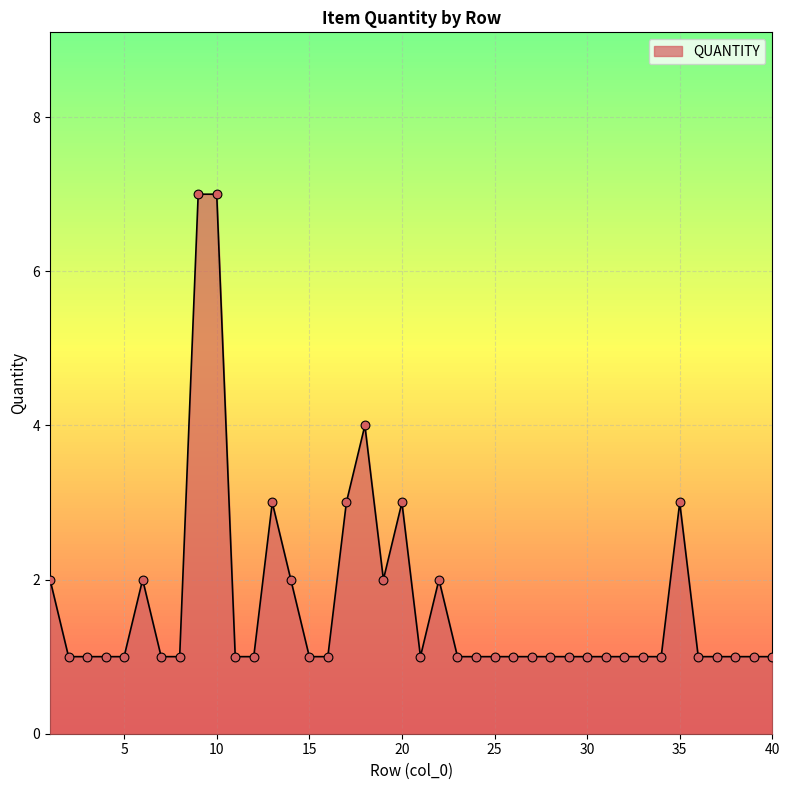

What is the maximum value shown in the chart?

7